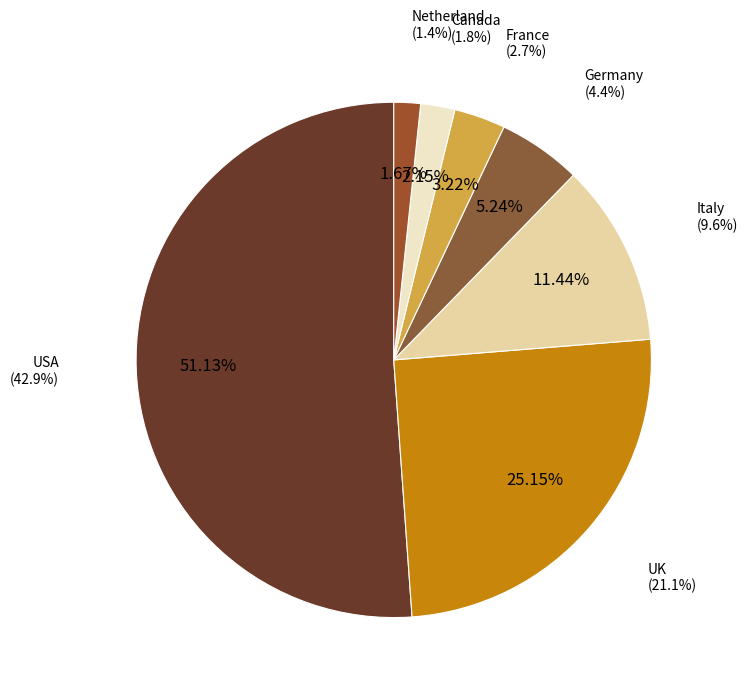

Approximately how many times larger is the value at UK compared to Germany?

4.8